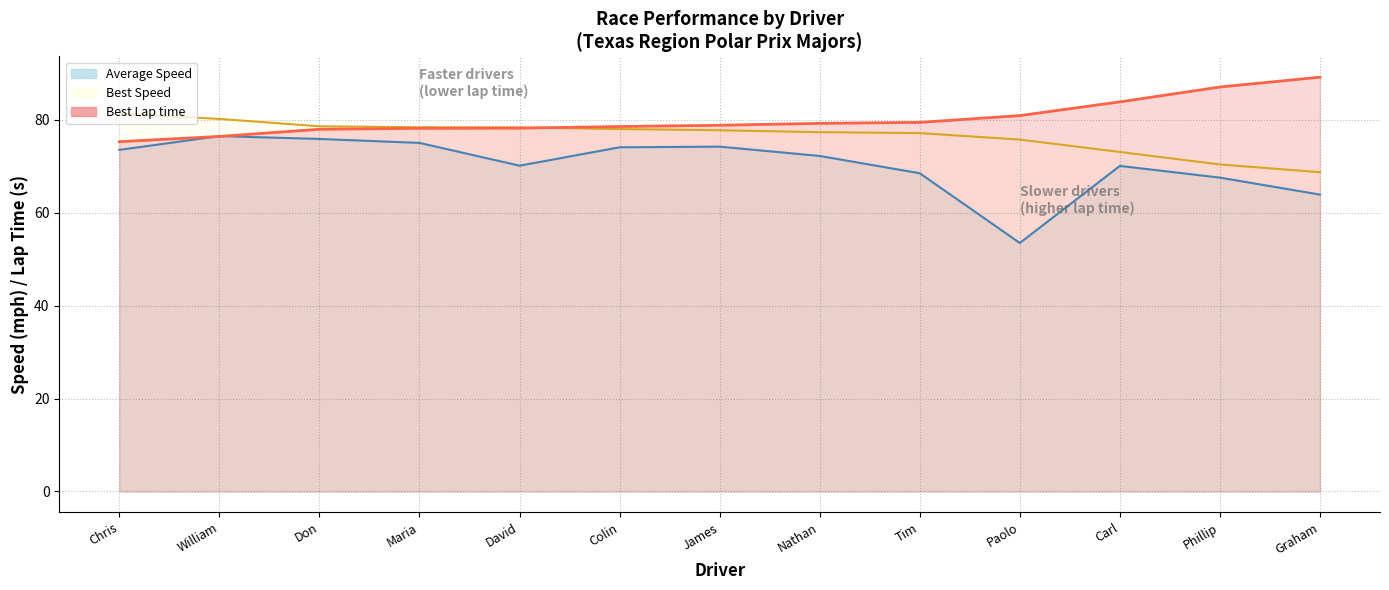

What is the difference between the Average Speed values at Colin and Paolo?

20.6